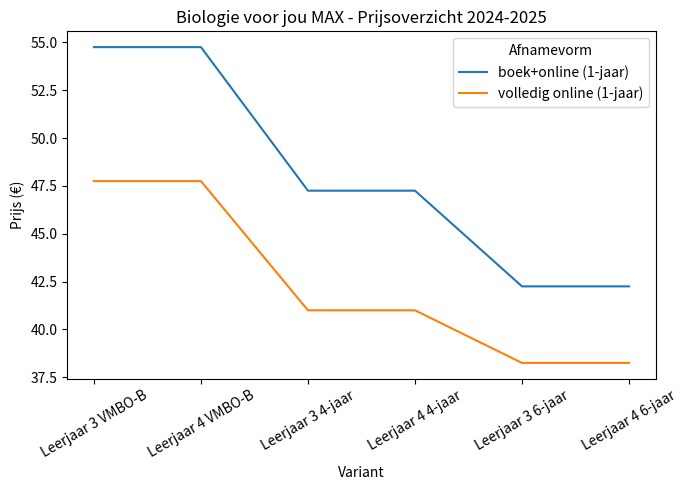

What is the sum of the volledig online (1-jaar) values at Leerjaar 3 4-jaar and Leerjaar 3 VMBO-B?

88.8